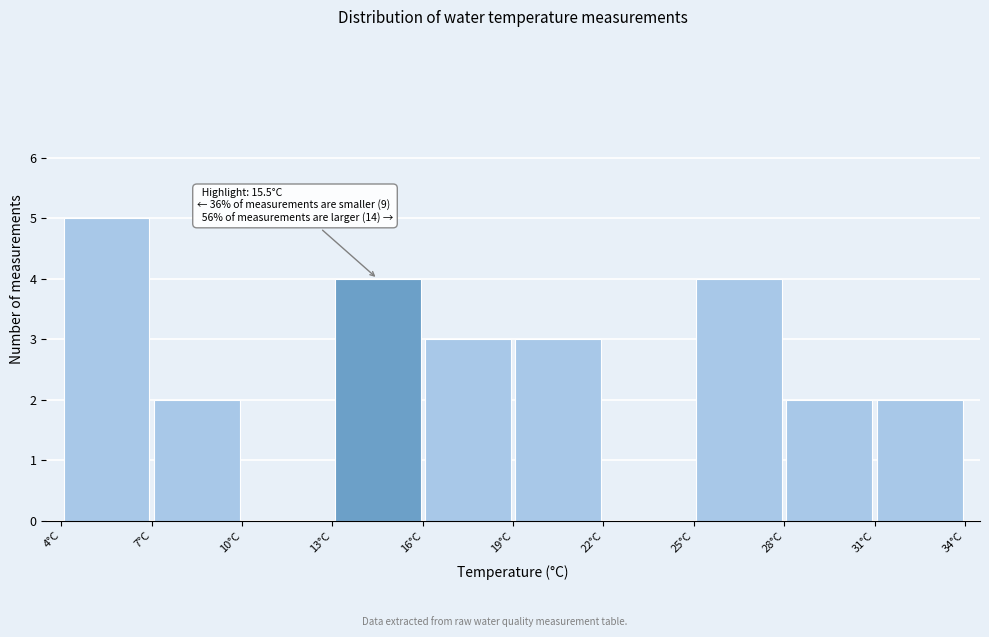

Which range on the x-axis has the tallest bar?

4 to 7